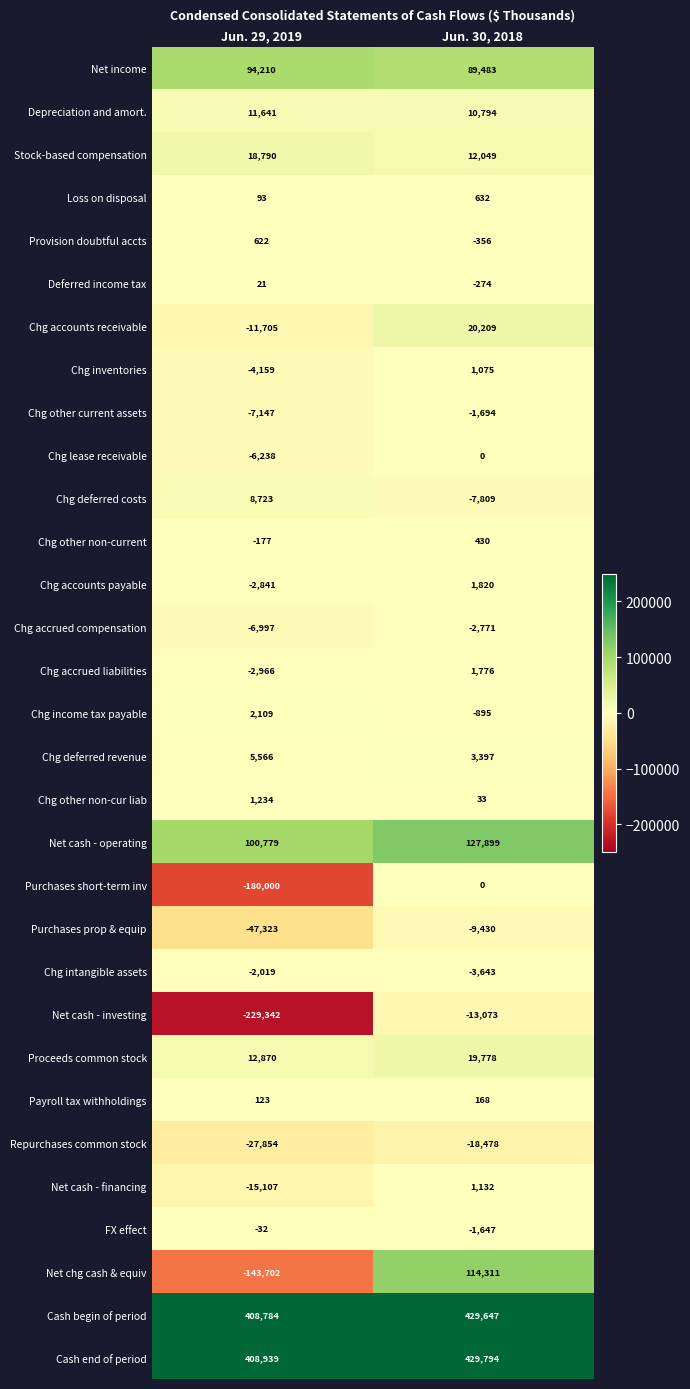

Which series has the largest range (max minus min)?

Net chg cash & equiv